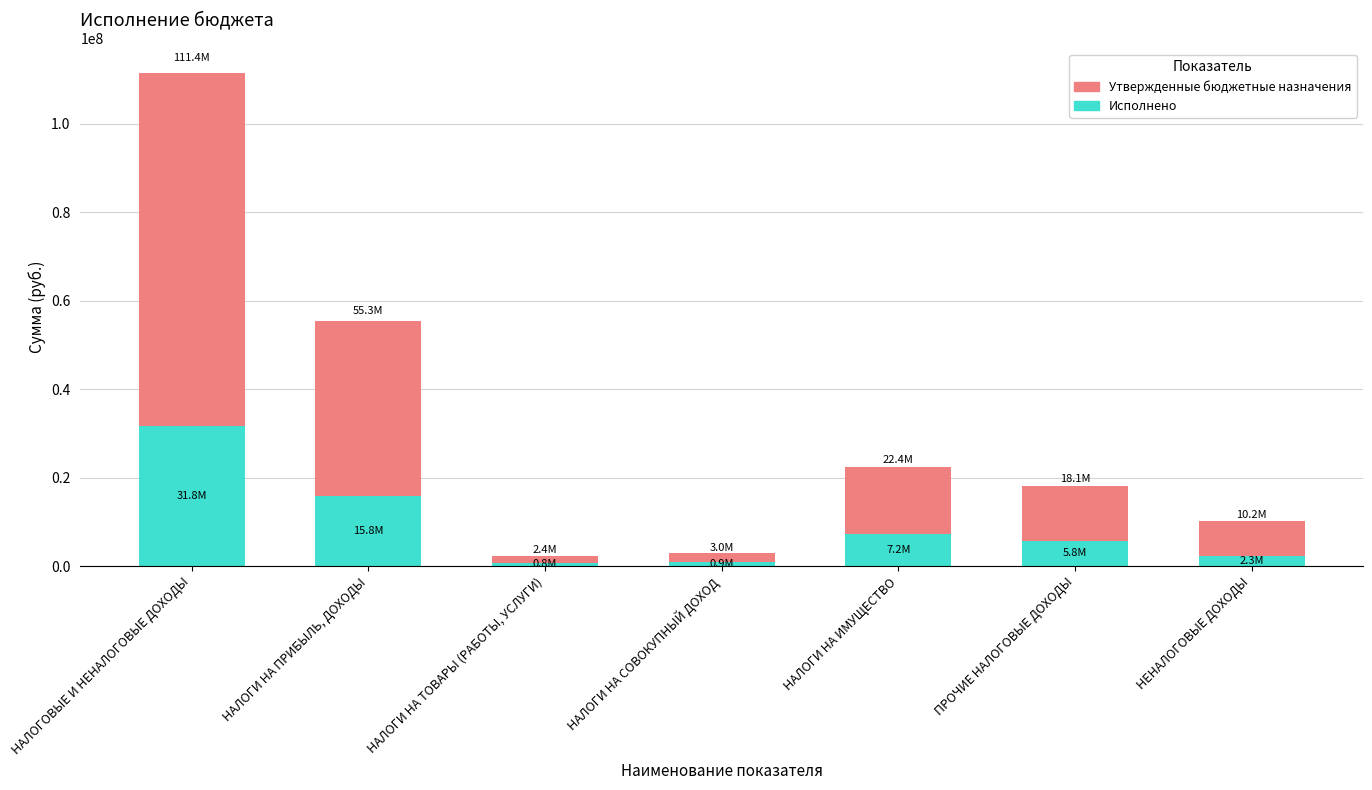

True or false: Исполнено has a value of 1053811.9 at НАЛОГИ НА ТОВАРЫ (РАБОТЫ, УСЛУГИ).

False